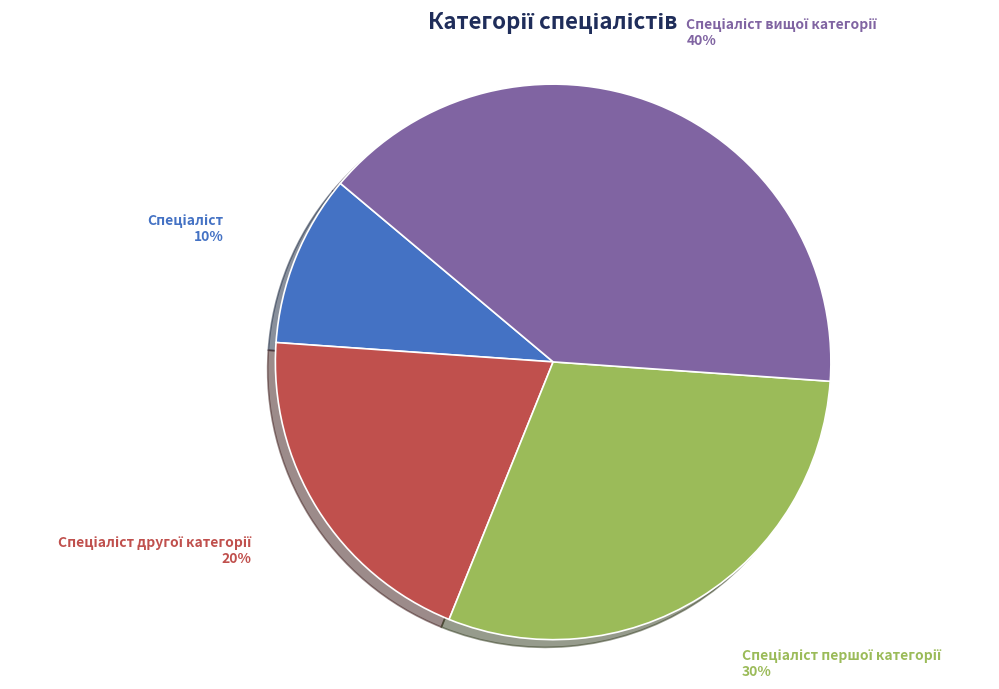

To the nearest percent, what is the average slice percentage?

25%